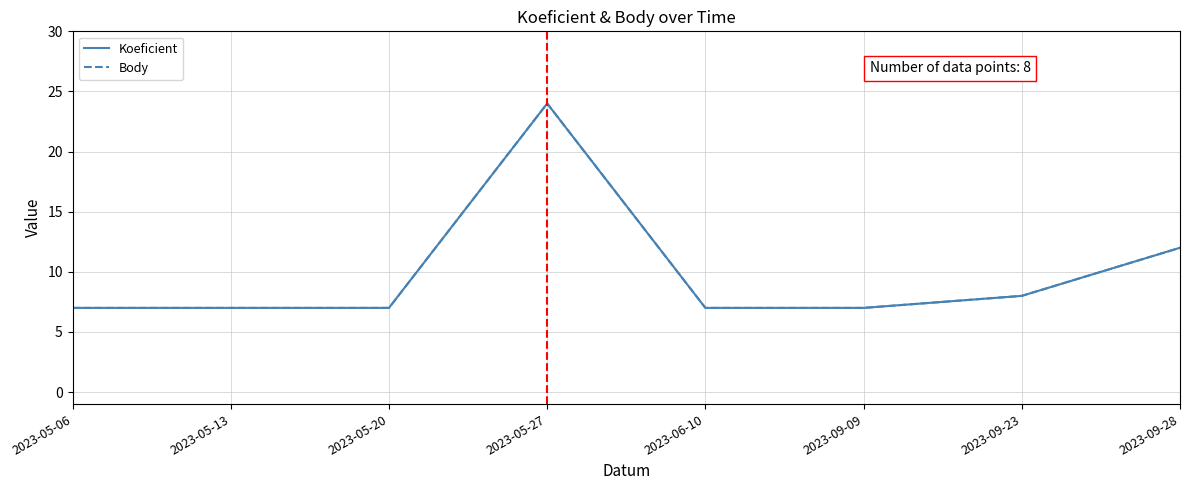

Does the chart display data point markers on the line(s)?

No